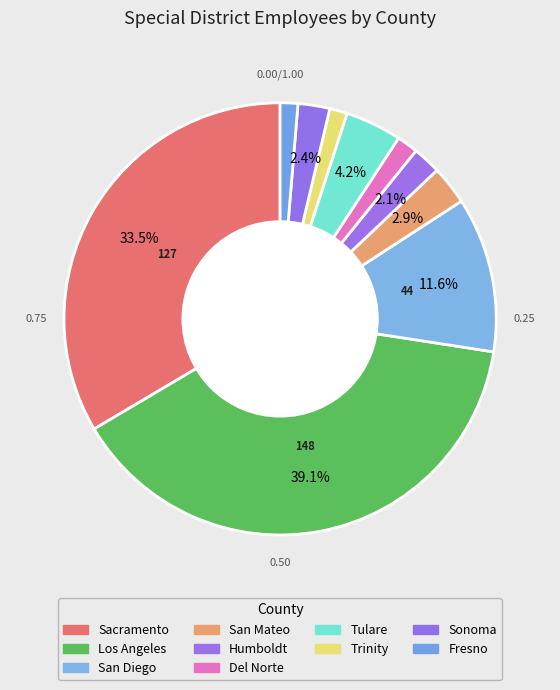

Combined, do Sonoma and Sacramento account for over 50%?

No